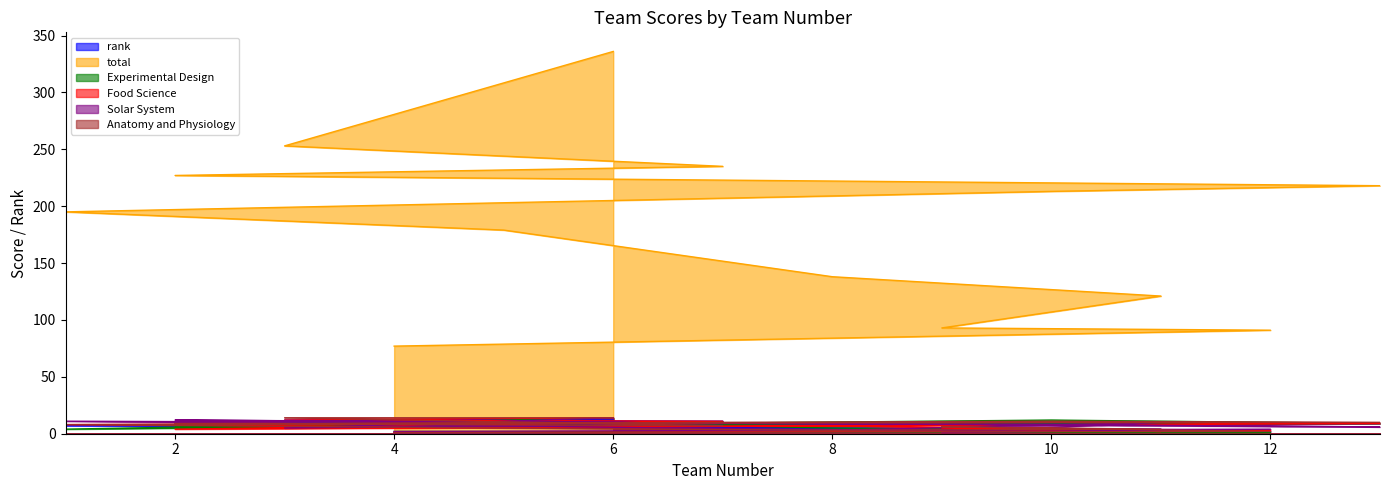

Which has a higher value, 1 or 4?

1